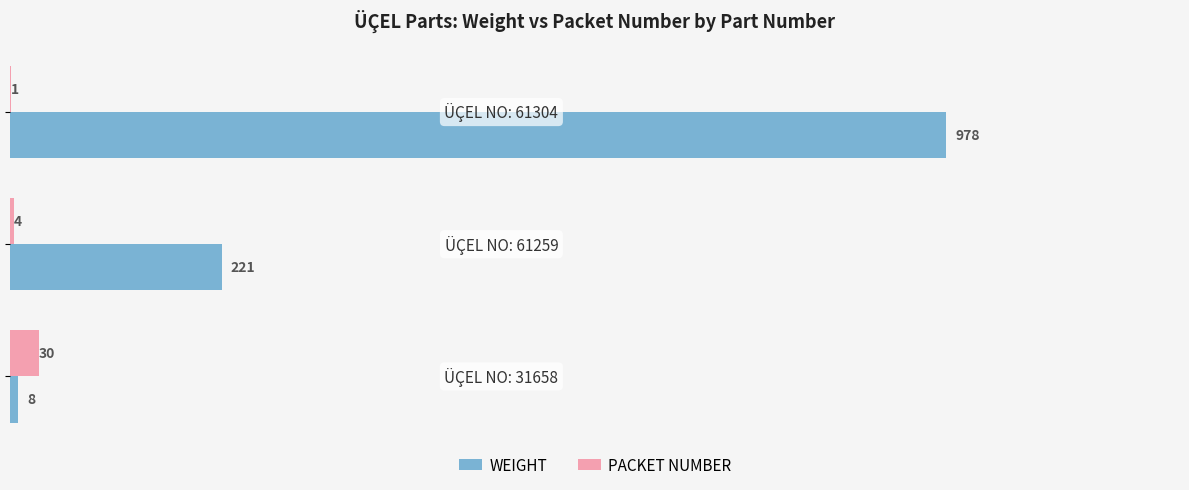

Which series has the largest total across all categories?

WEIGHT